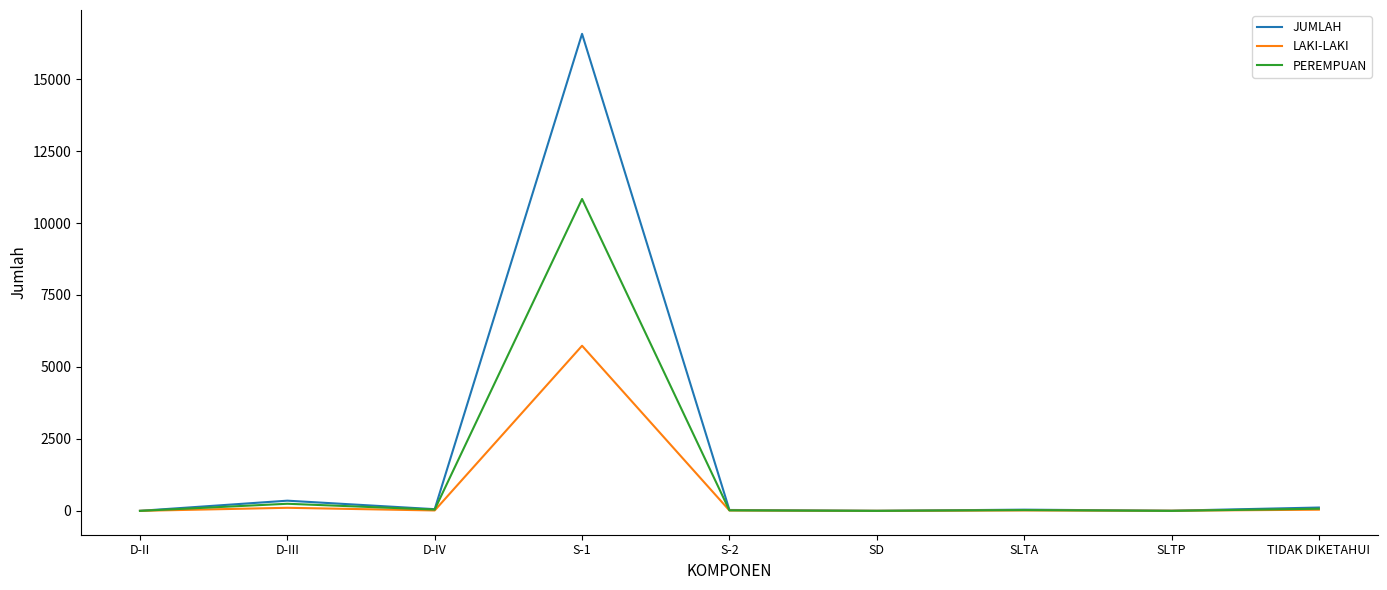

What is the greatest value displayed?

16571